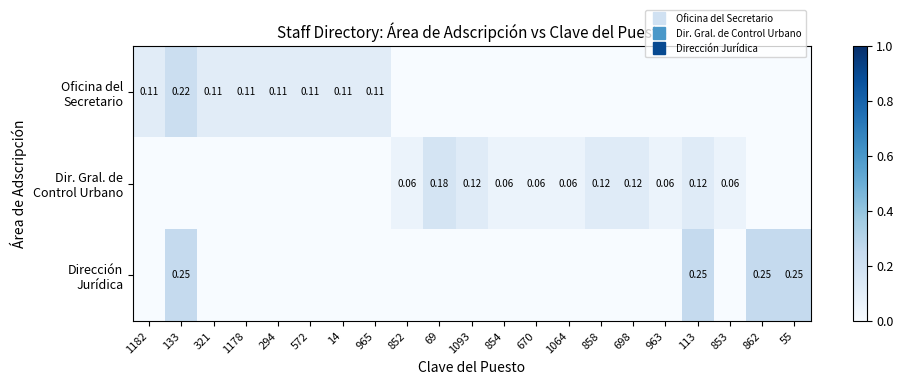

True or false: Dir. Gral. de Control Urbano has a value of 0.0 at 294.

True